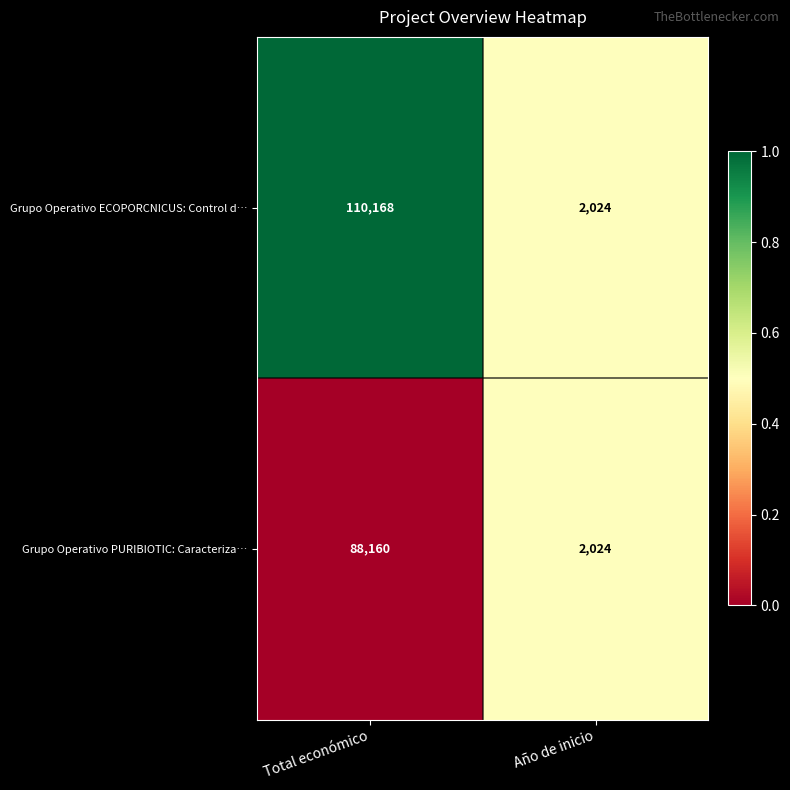

What is the total value across all series at Total económico?

198328